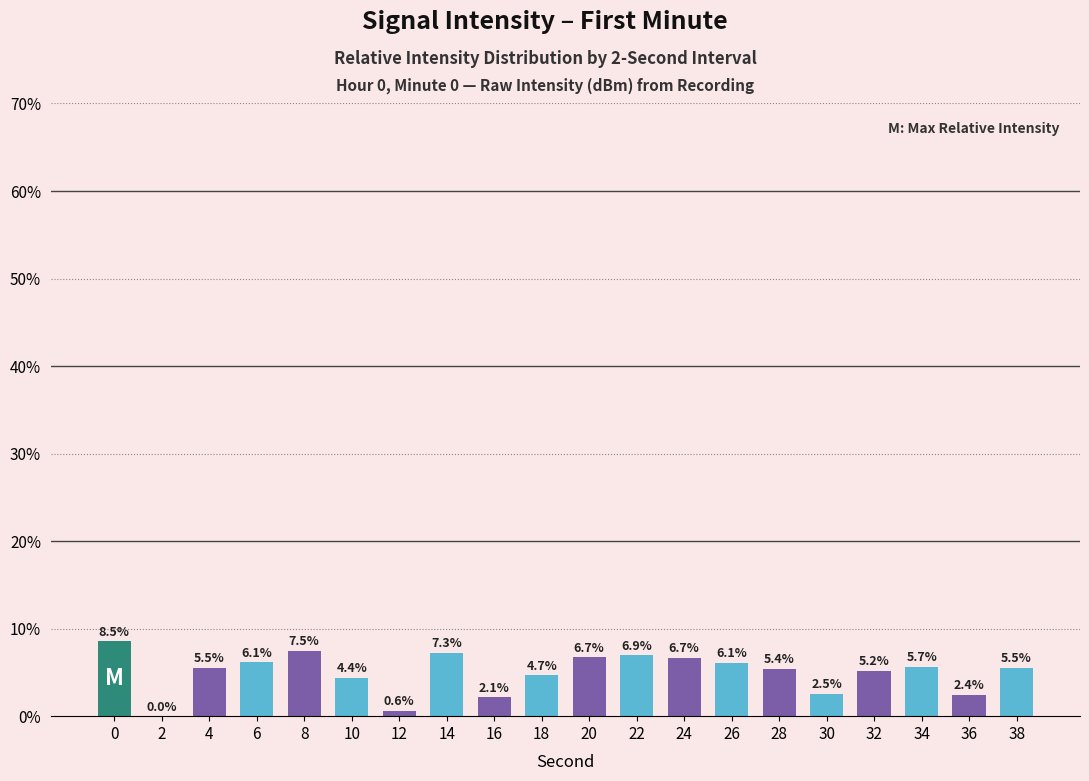

The value at 30 is 2.5. True or false?

True